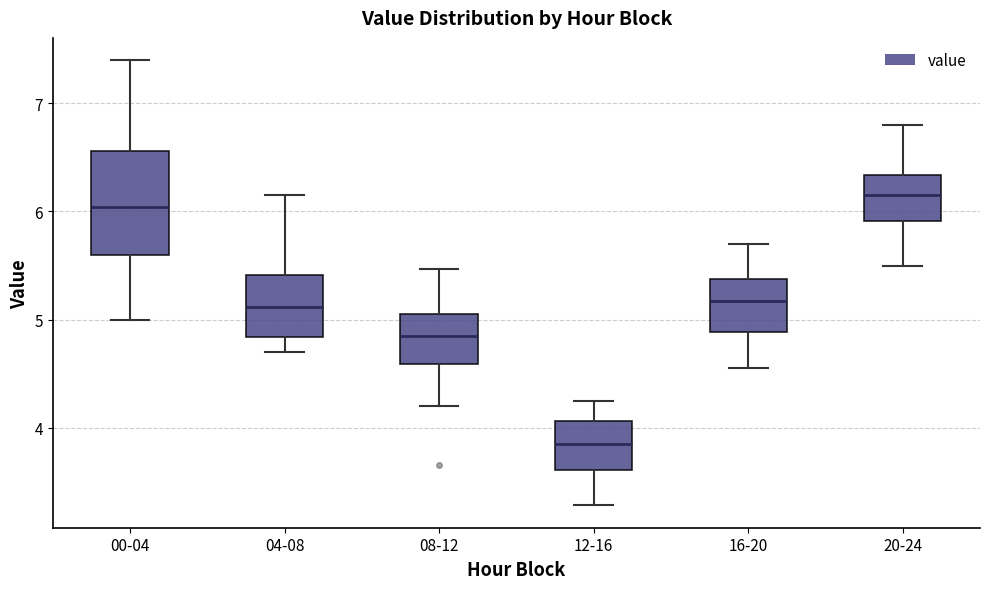

Reading left to right, transcribe this box plot: for each box, give where its median line is, the range the box spans, and where its two whiskers end, as read against the y-axis. The values are not printed on the chart, so give them approximately, as read against the axis.

00-04: median 6.0, box 5.6 to 6.6, whiskers 5.0 to 7.4
04-08: median 5.1, box 4.8 to 5.4, whiskers 4.7 to 6.2
08-12: median 4.8, box 4.6 to 5.0, whiskers 4.2 to 5.5
12-16: median 3.9, box 3.6 to 4.1, whiskers 3.3 to 4.3
16-20: median 5.2, box 4.9 to 5.4, whiskers 4.6 to 5.7
20-24: median 6.2, box 5.9 to 6.3, whiskers 5.5 to 6.8